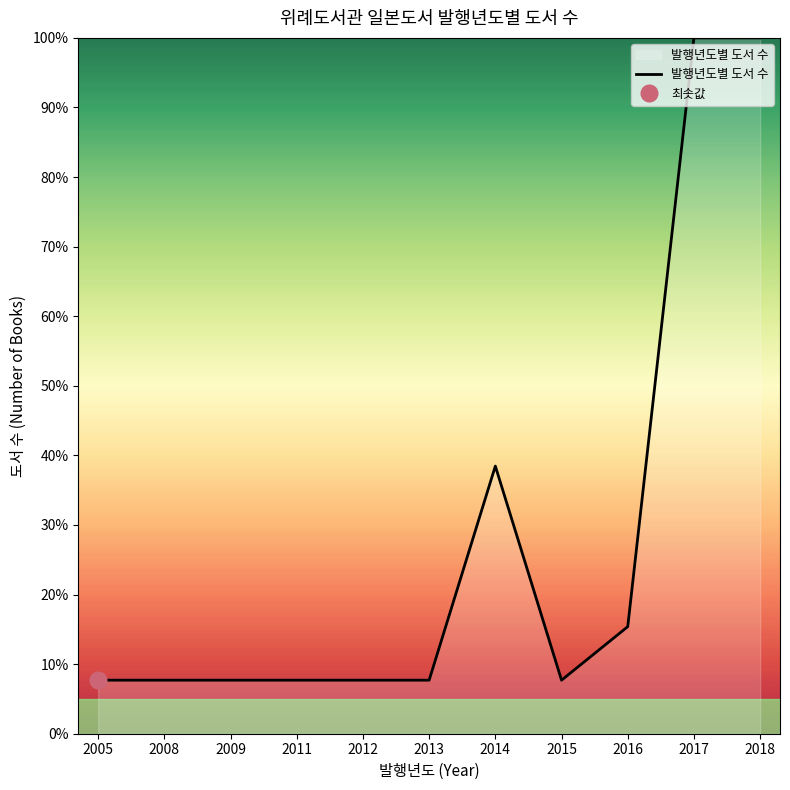

Reading right to left, transcribe all the data shown in this chart.

2018=100.0	2017=100.0	2016=15.4	2015=7.7	2014=38.5	2013=7.7	2012=7.7	2011=7.7	2009=7.7	2008=7.7	2005=7.7